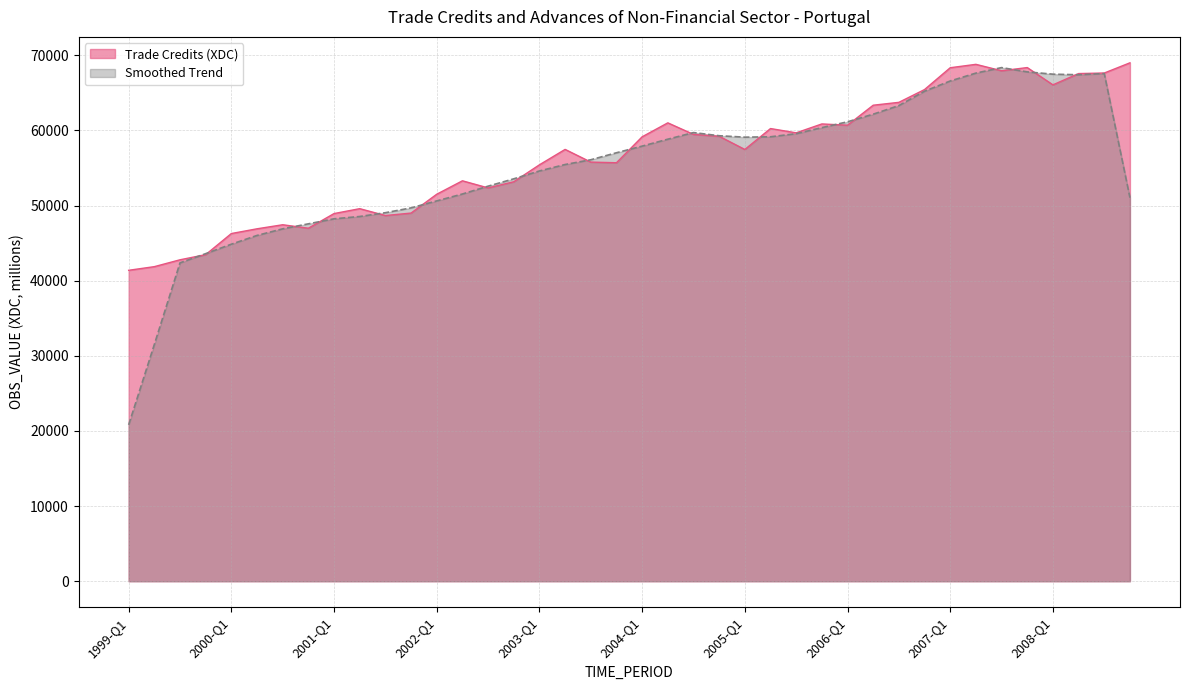

The value at 2003-Q3 is 34173.1. True or false?

False